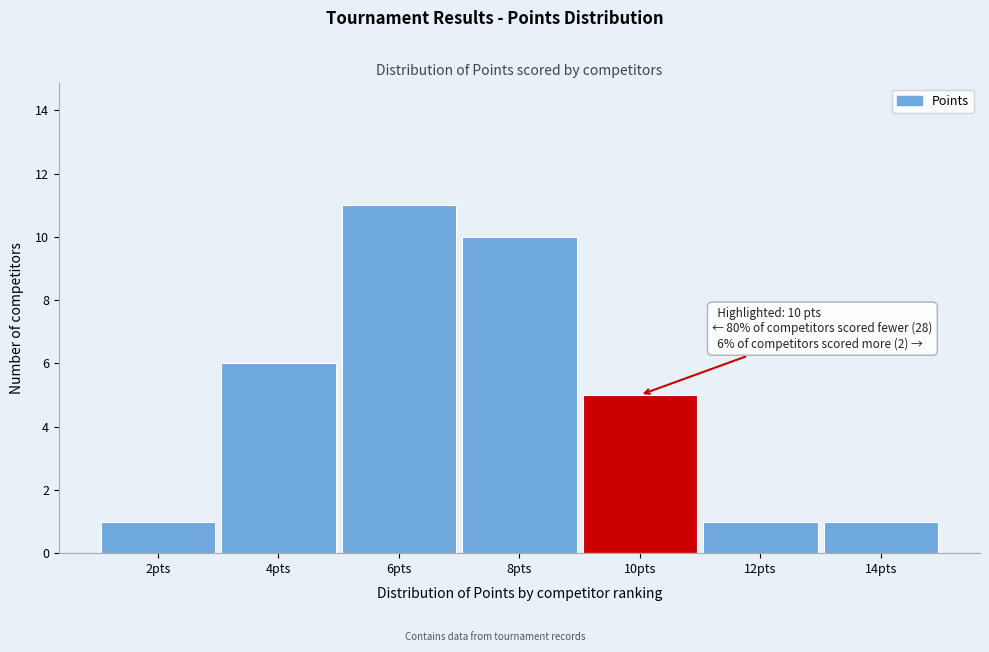

Reading left to right, what are all the values shown in this chart?

2pts=1	4pts=6	6pts=11	8pts=10	10pts=5	12pts=1	14pts=1